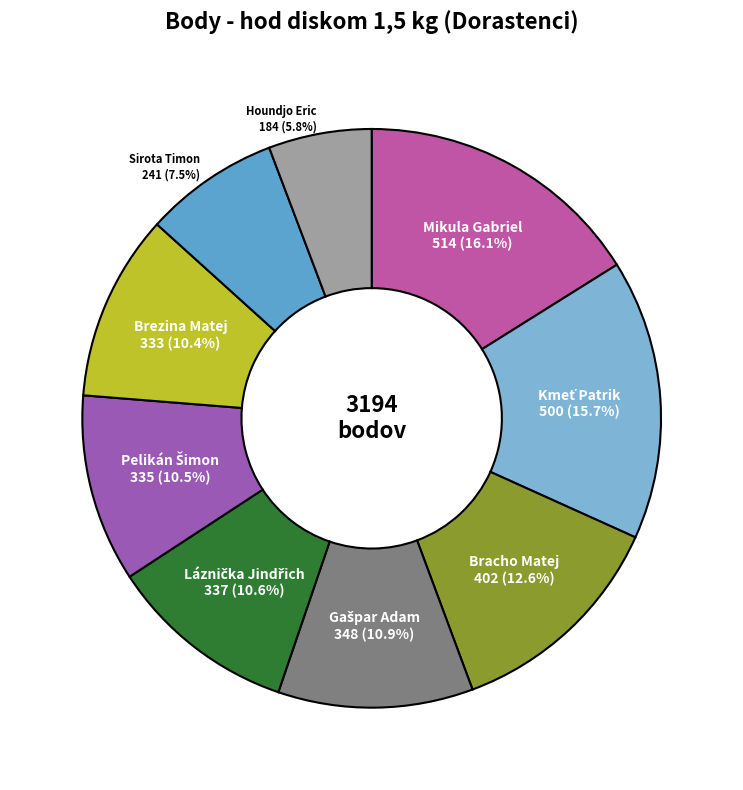

Rank the categories by value from lowest to highest.

Houndjo Eric, Sirota Timon, Brezina Matej, Pelikán Šimon, Láznička Jindřich, Gašpar Adam, Bracho Matej, Kmeť Patrik, Mikula Gabriel